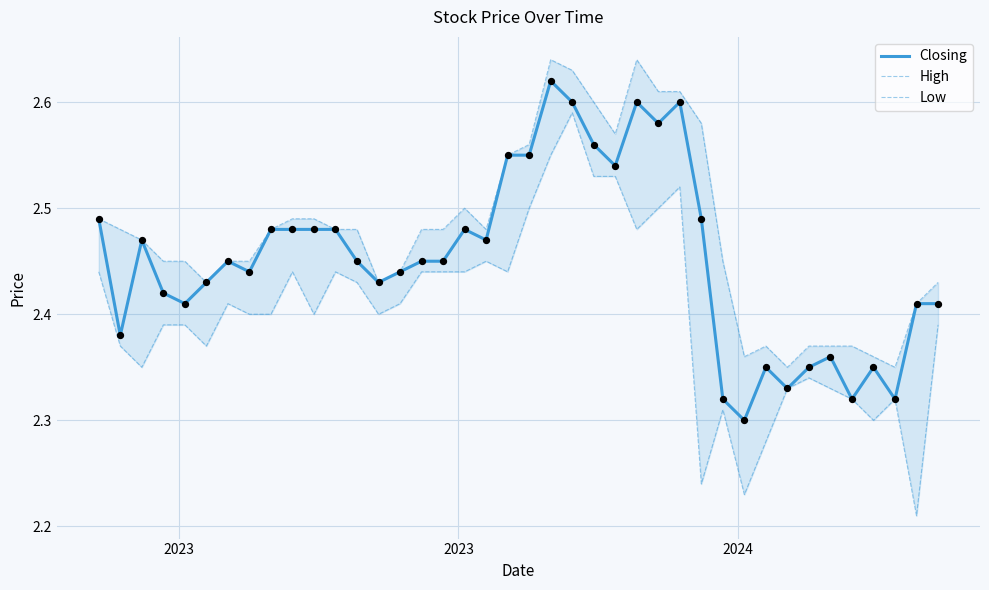

Is the value of Closing at 26 greater than the value of Low at 2023?

Yes